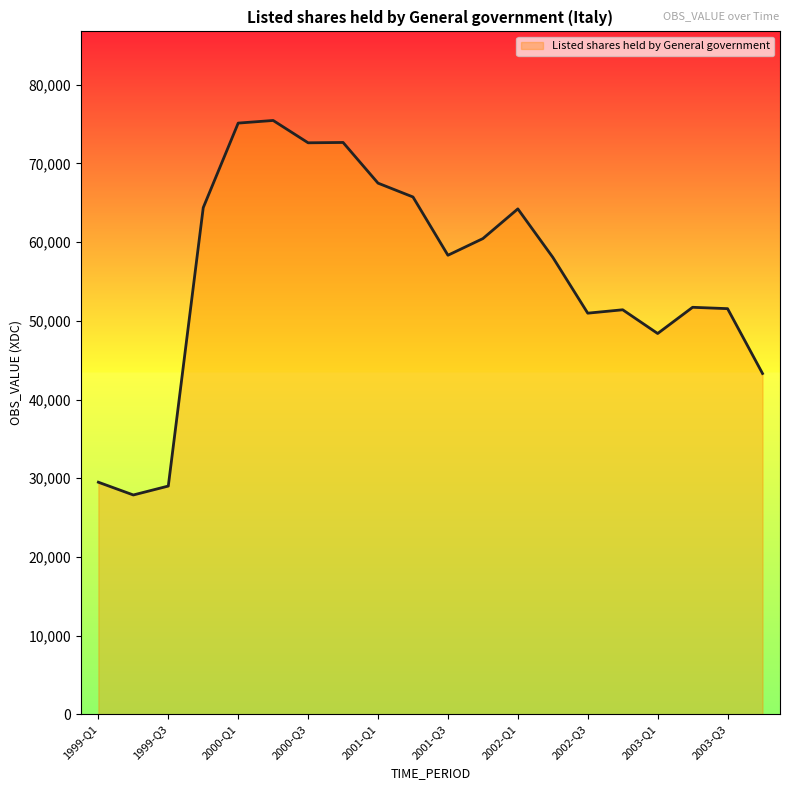

What is the difference between the maximum and minimum values?

47598